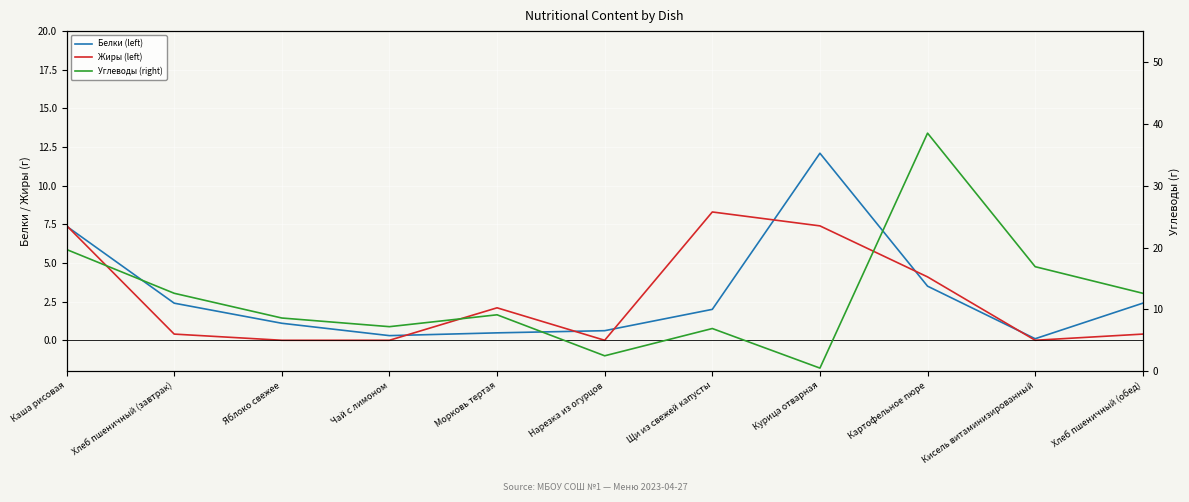

True or false: Белки (left) has more than 0 points higher than both neighbors.

True